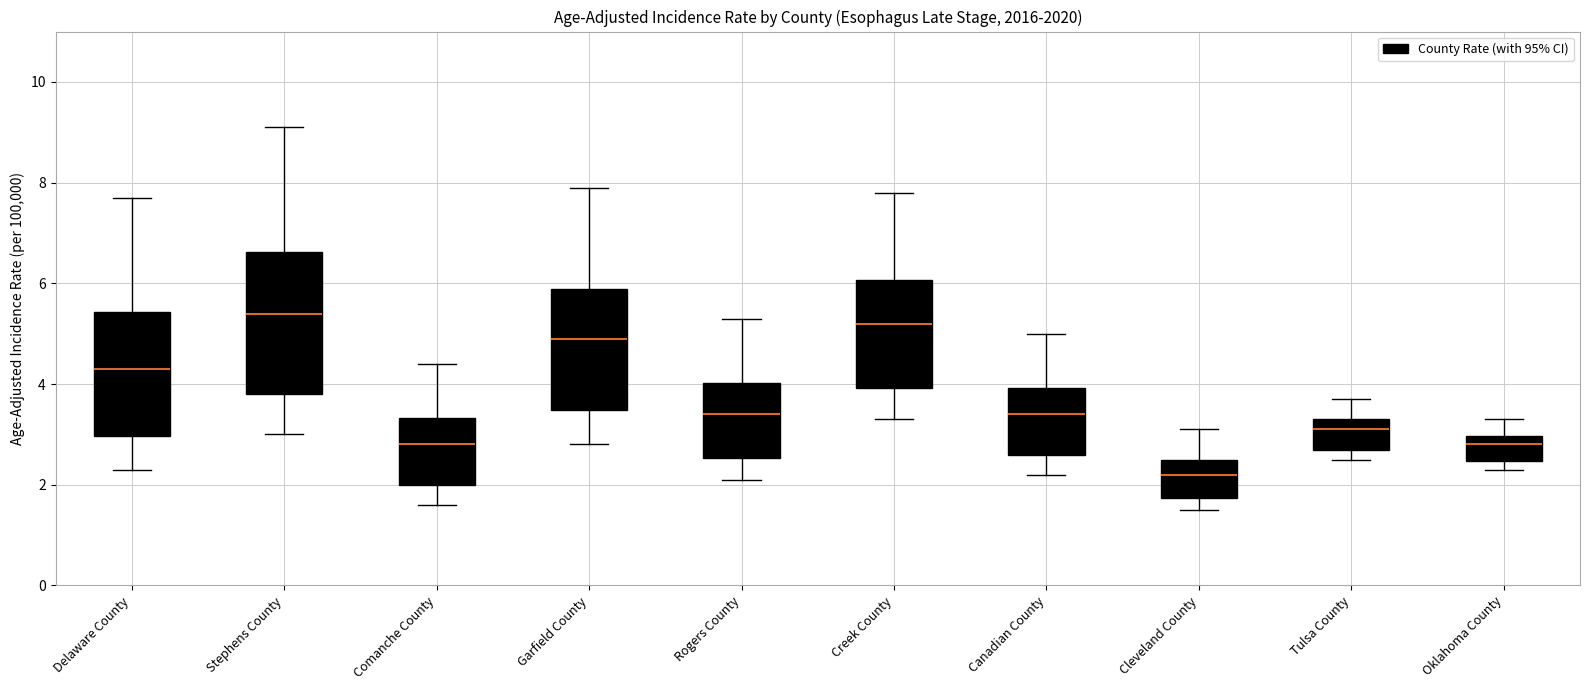

Comparing the boxes themselves (not the whiskers), which one is the tallest?

Stephens County